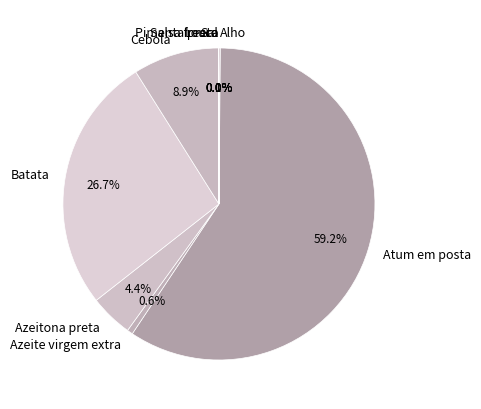

Which has a higher value, Cebola or Batata?

Batata